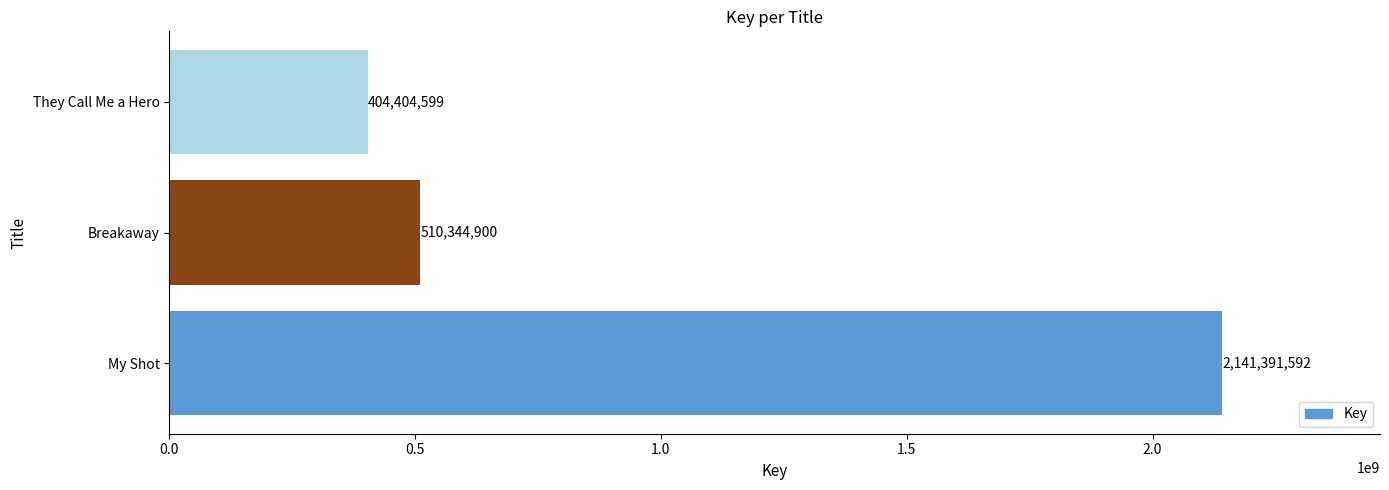

What is the change in value from My Shot to Breakaway?

-1631046692